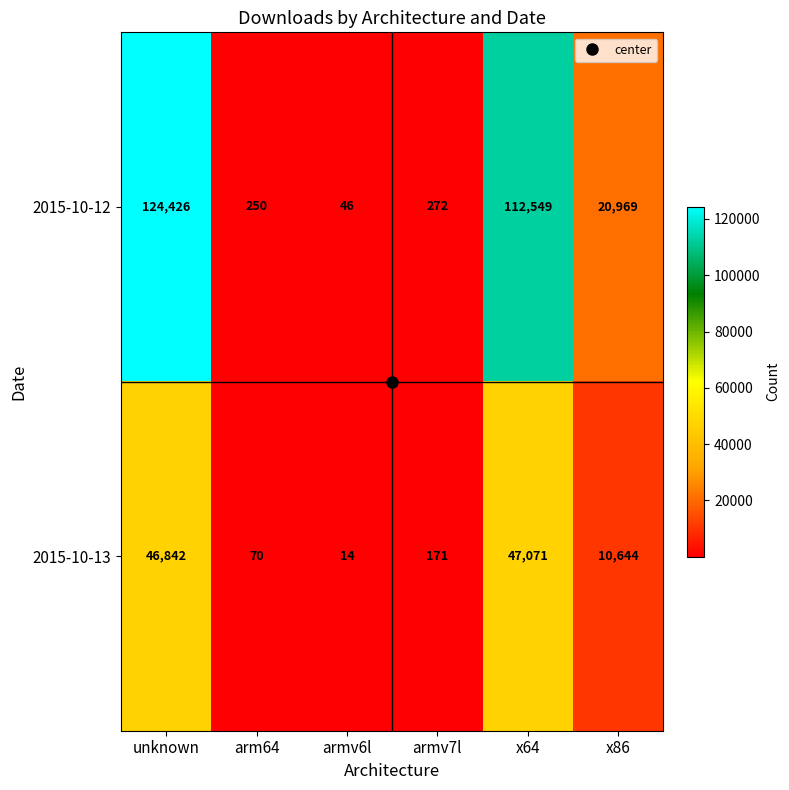

True or false: 2015-10-13 has a value of 25 at armv6l.

False